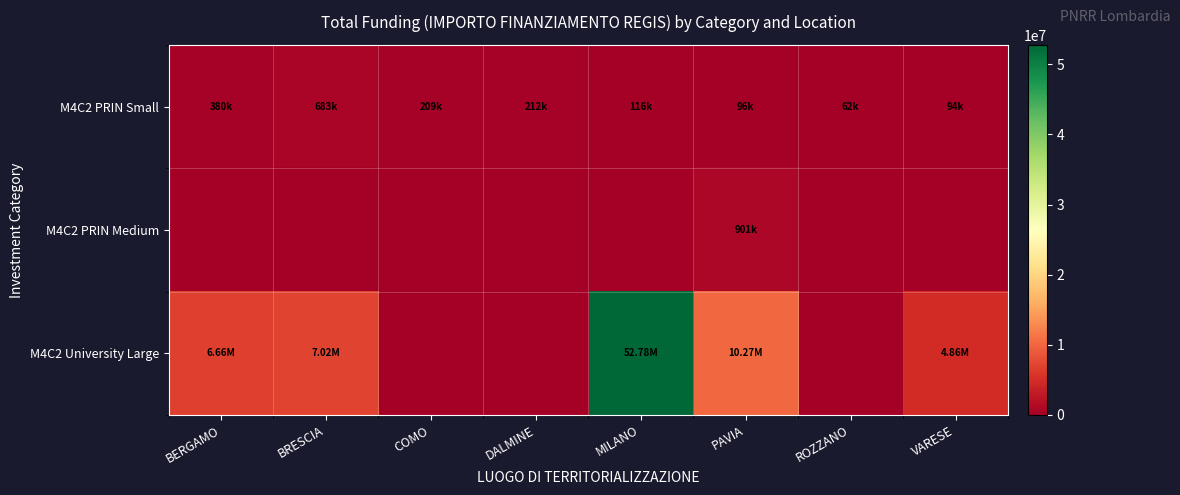

At which category does the chart reach its peak across all series?

MILANO